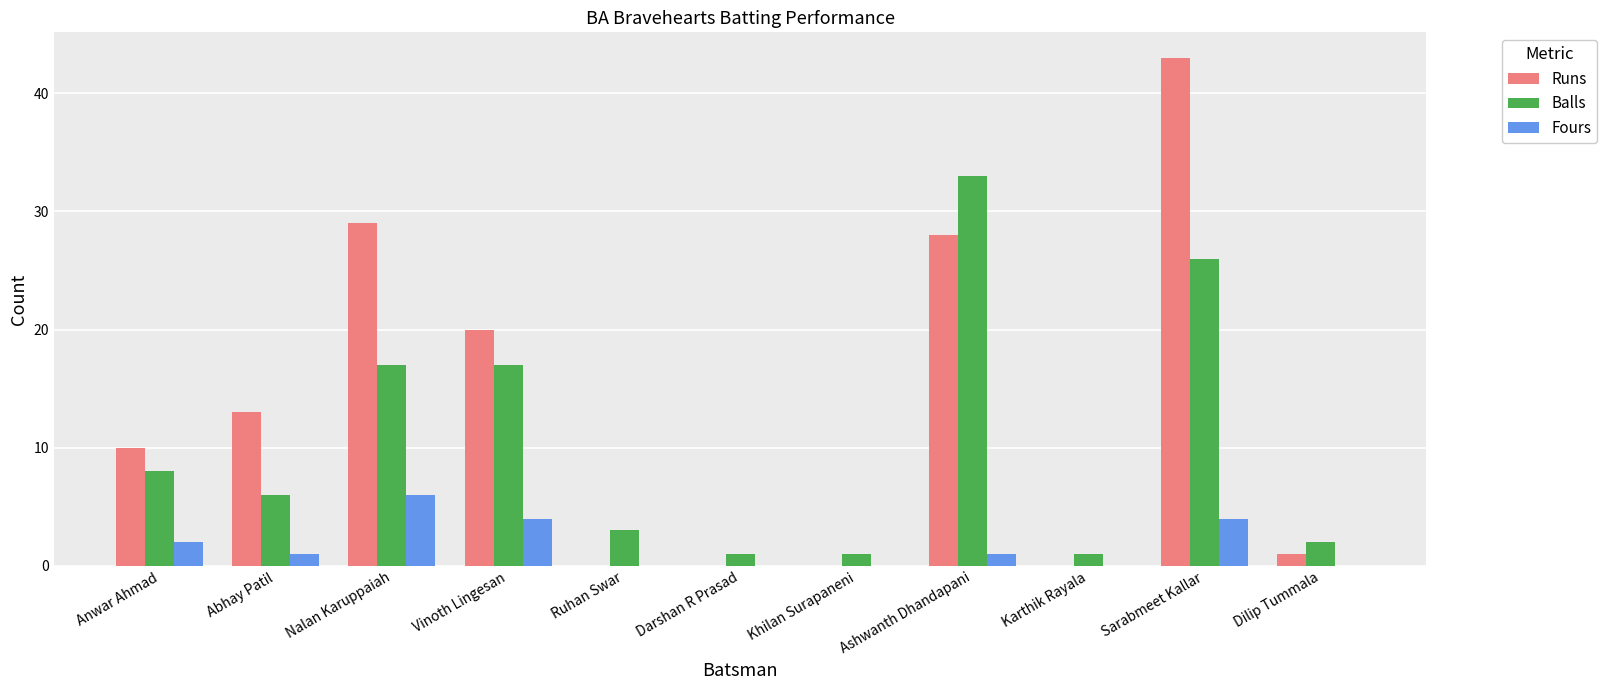

What is the maximum value for Fours?

6